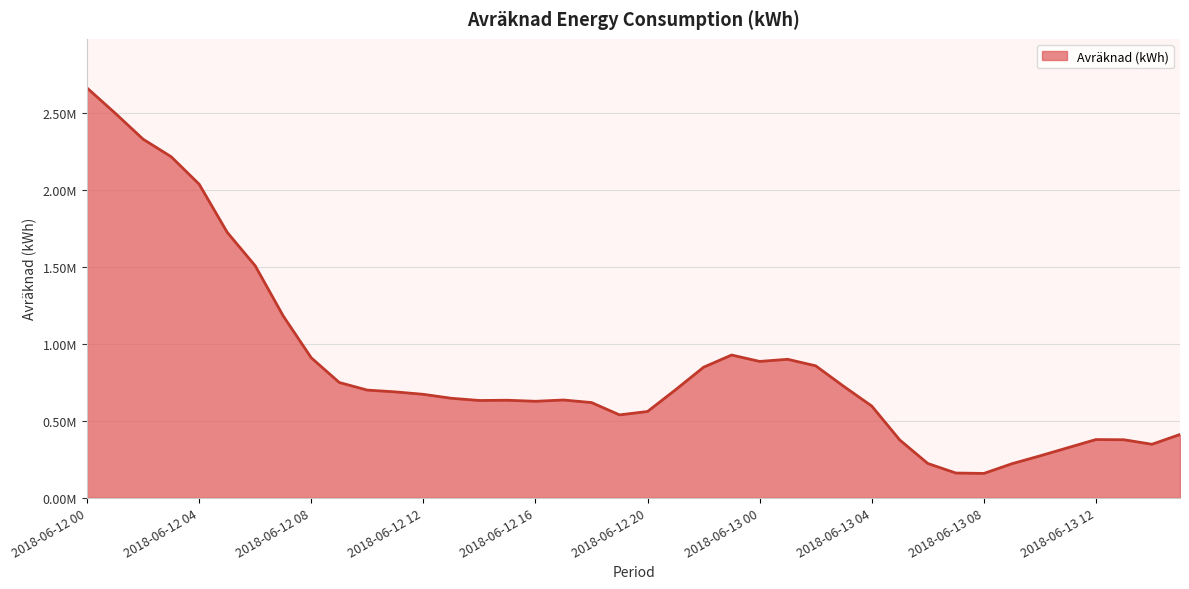

Does the chart display data point markers on the line(s)?

No